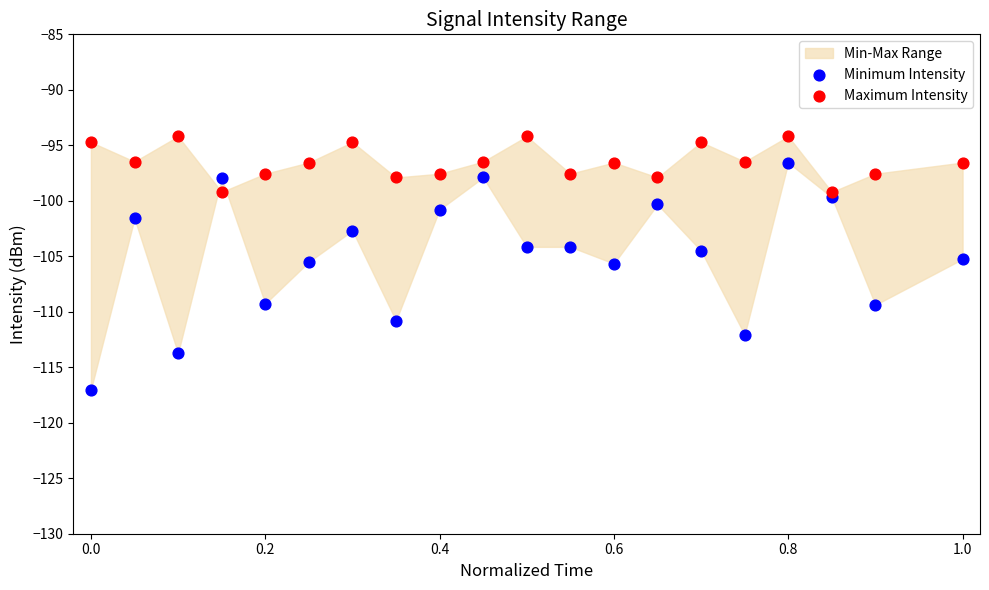

Across all data points, what is the range of Y values (max minus min)?

22.8